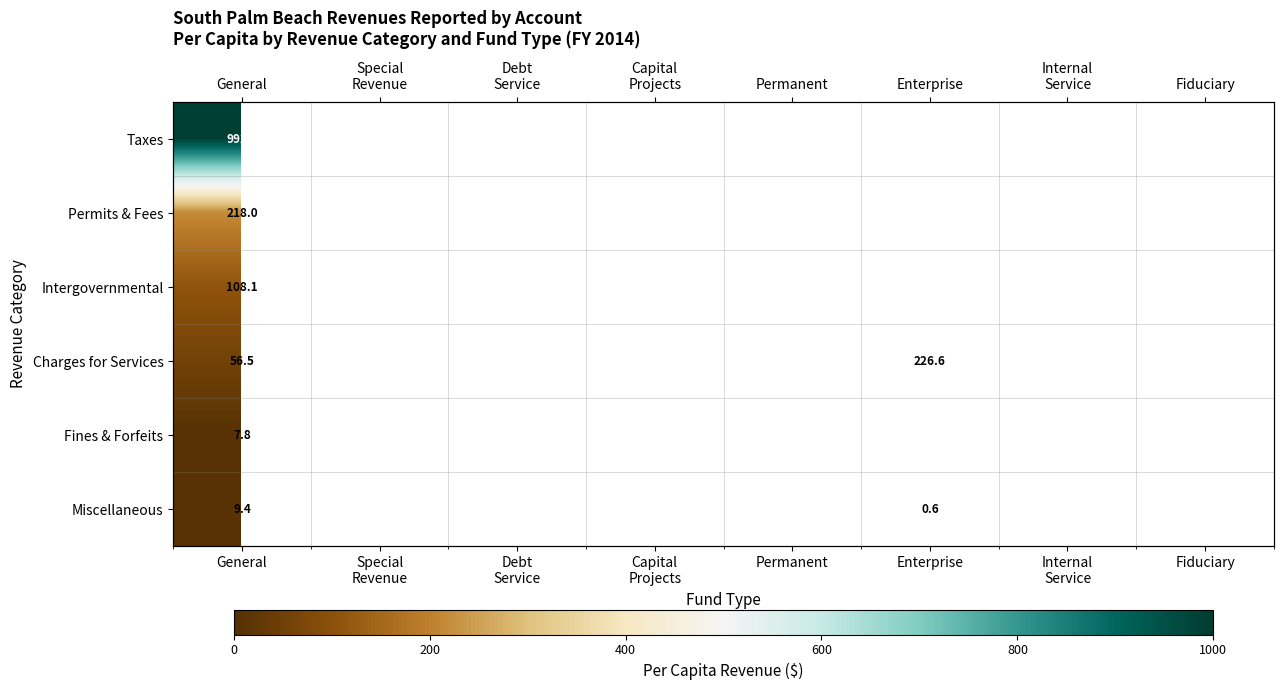

At which label is Taxes closest to 991?

General